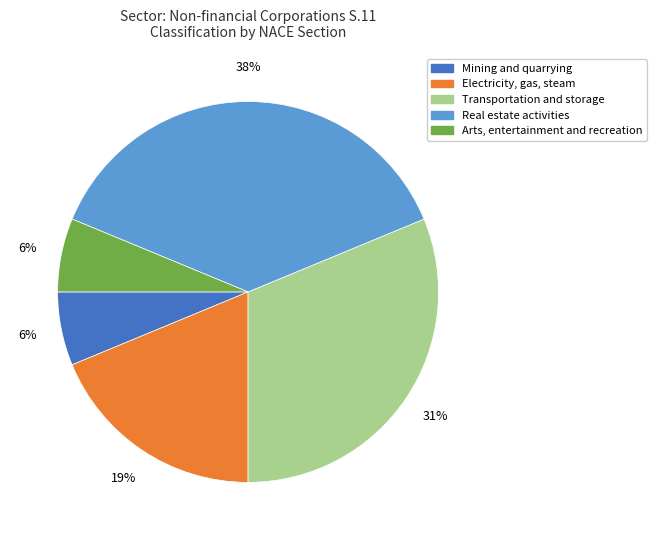

To the nearest percent, what is the average slice percentage?

20%